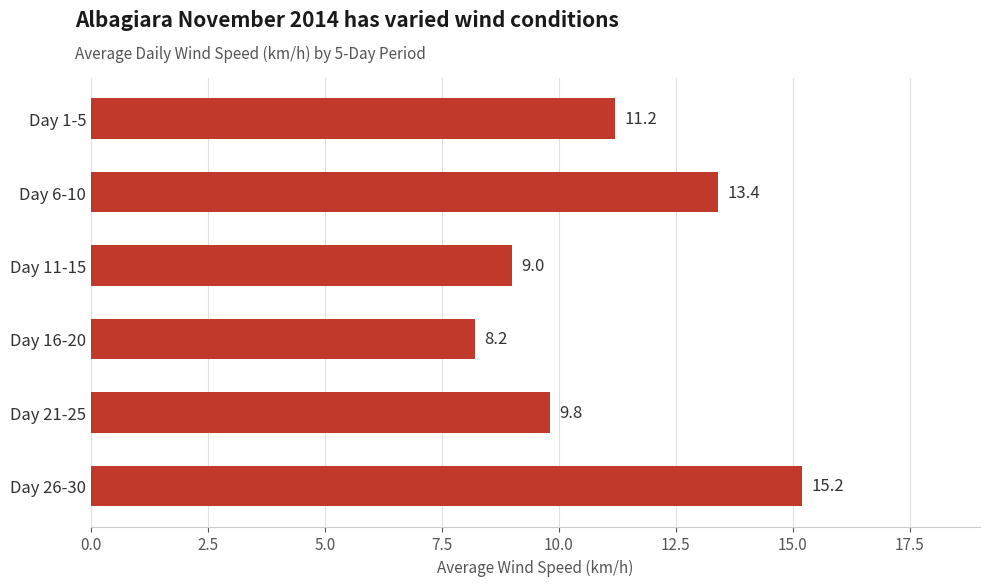

Rank the categories by value from lowest to highest.

Day 16-20, Day 11-15, Day 21-25, Day 1-5, Day 6-10, Day 26-30